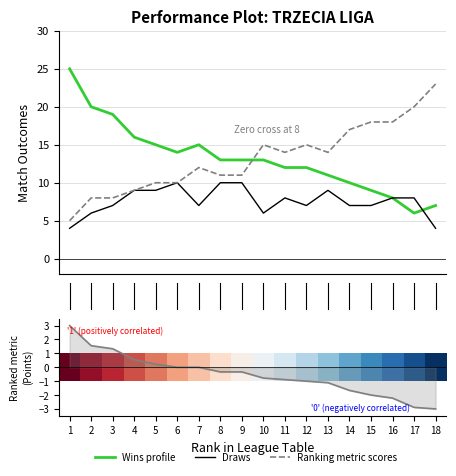

How many lines are shown in the chart?

5